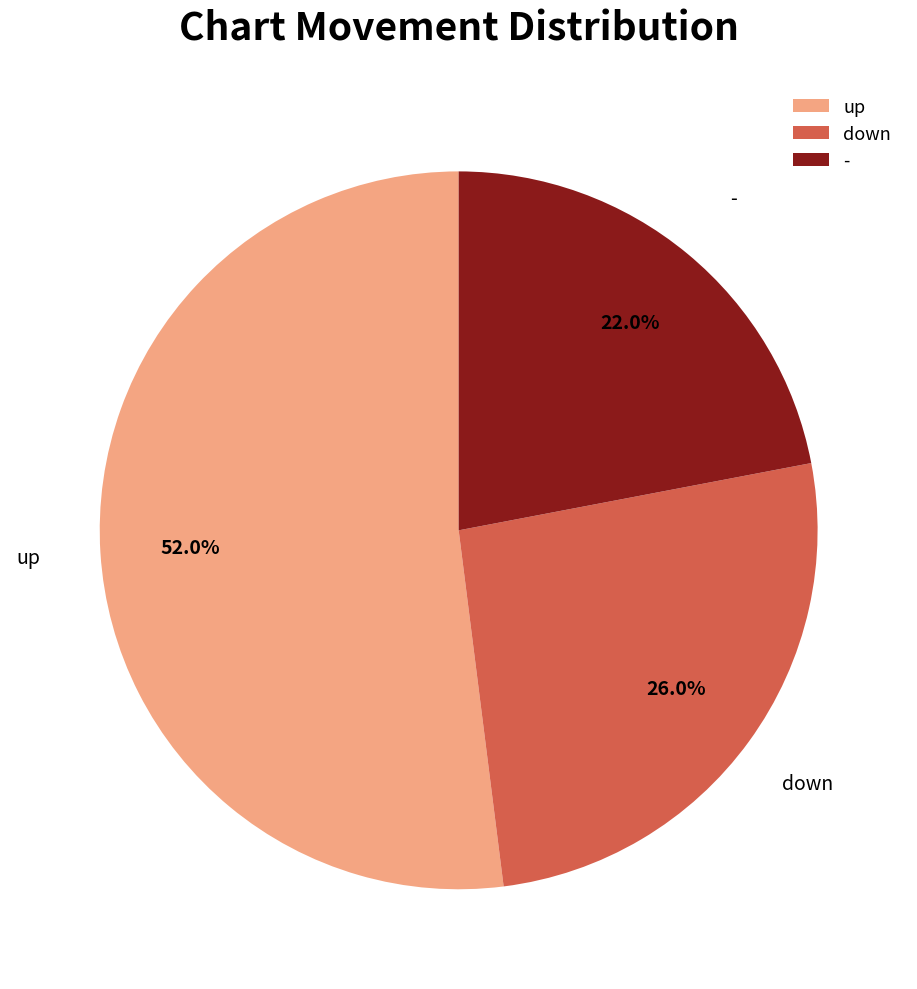

Is it true that - is 32% of the pie?

False